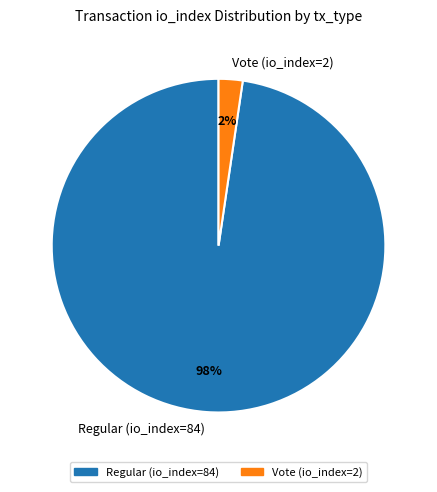

Which category has the biggest portion of the pie?

Regular (io_index=84)